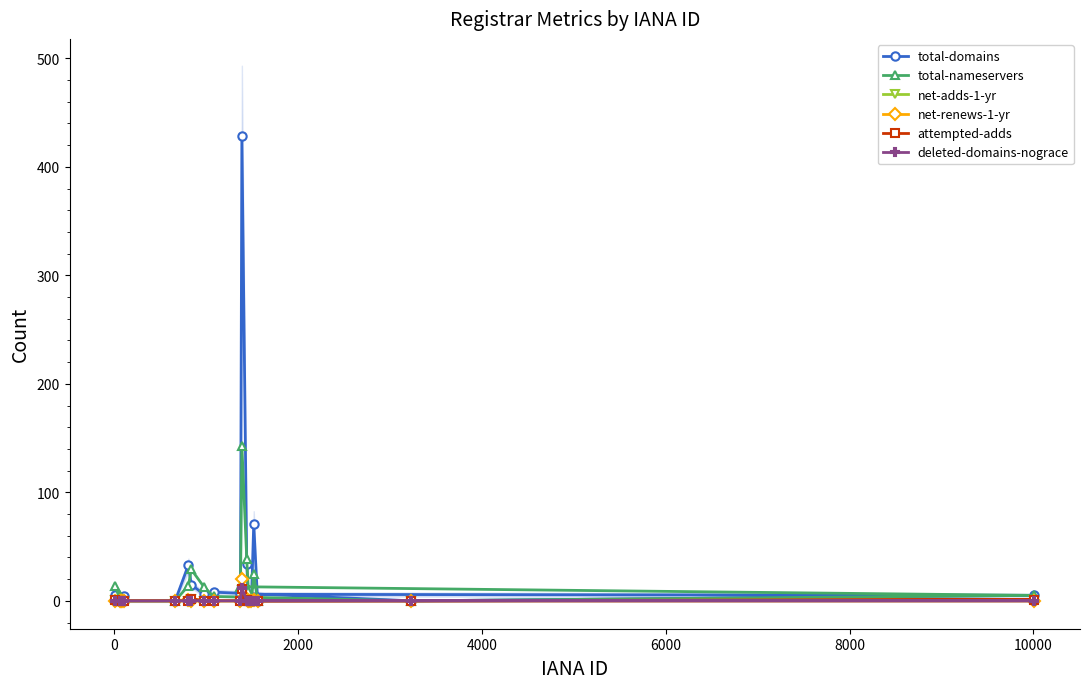

Which series has the largest range (max minus min)?

total-domains